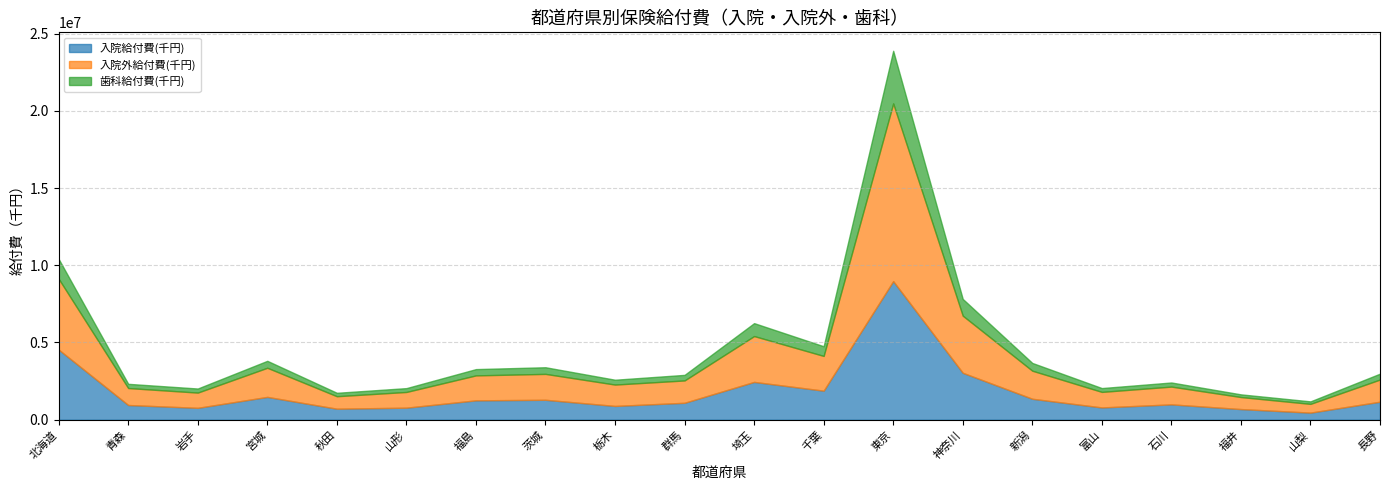

Reading right to left, extract all data points from this chart.

入院給付費(千円): 1165294.2	457940.6	687658.4	991849.9	793503.1	1355038.7	3037023.9	8971273.1	1879493.1	2446509.9	1094920.7	890875.6	1288233.3	1253370.1	778196.9	711891.5	1476089.0	768034.8	950721.4	4539901.4
入院外給付費(千円): 1435571.0	566944.2	778905.9	1150825.4	1006256.7	1816890.7	3698740.1	11505374.6	2248768.6	2968362.0	1446285.3	1383202.8	1677326.9	1614997.0	1017370.4	807673.4	1885456.1	986288.5	1098827.5	4584253.1
歯科給付費(千円): 380687.3	161823.9	173878.6	266535.9	248115.9	502973.1	1084811.3	3408874.9	626913.9	837780.3	361015.0	314197.3	430668.3	406981.3	248768.8	221921.1	450200.4	264719.5	272897.8	1286439.1